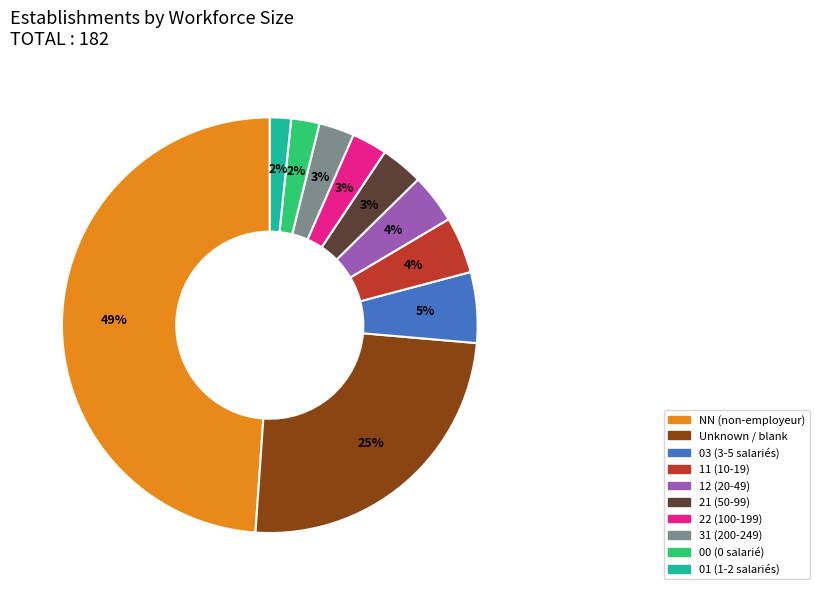

To the nearest percent, what is the average slice percentage?

10%